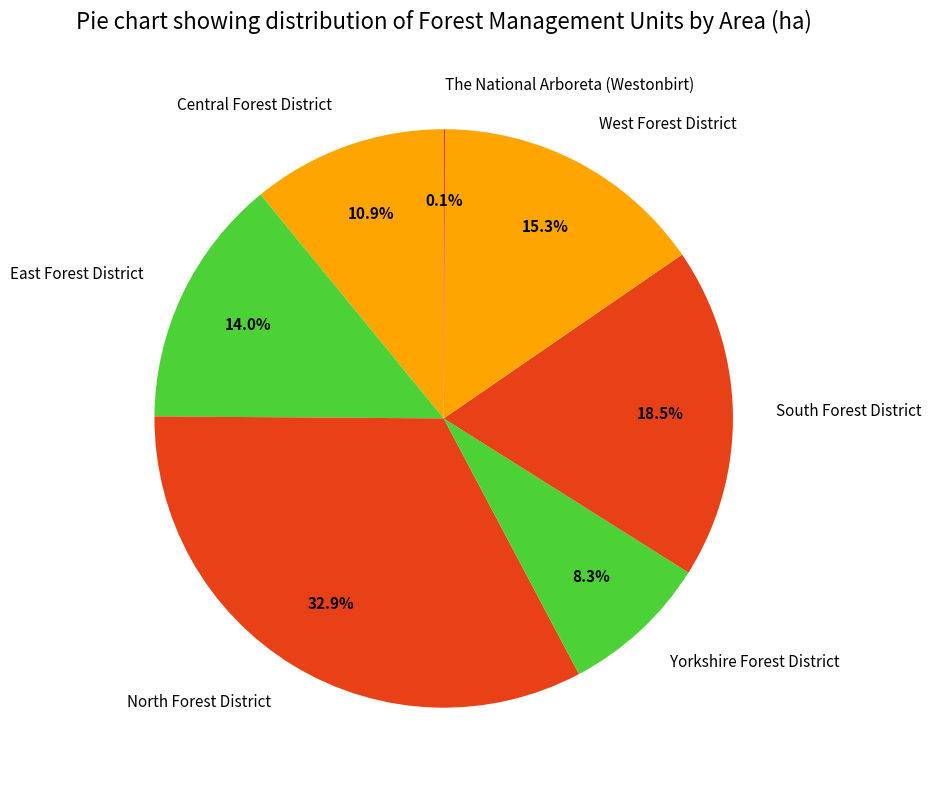

Is there any slice that represents more than half of the pie?

No